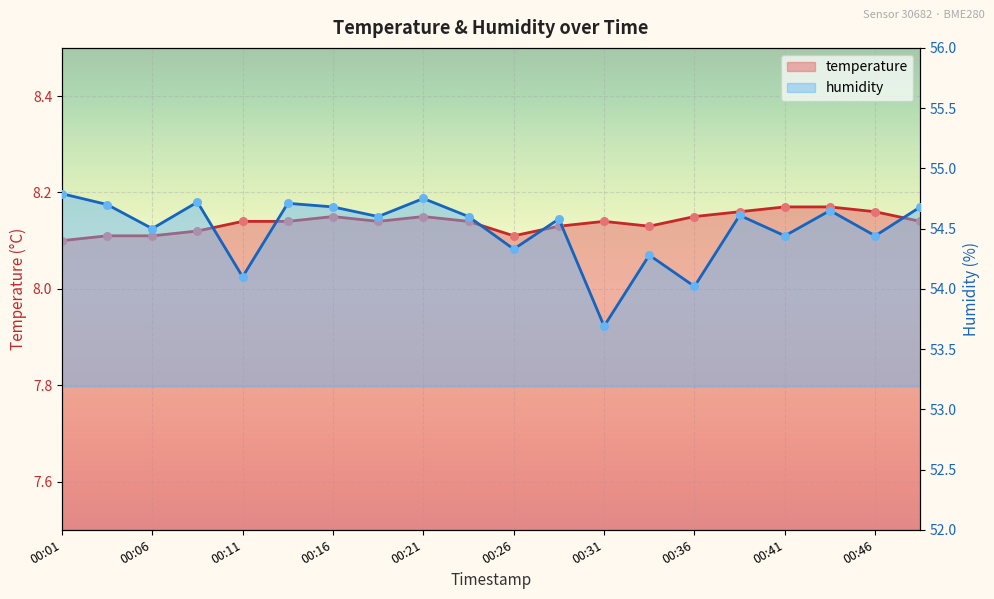

Which series has the largest total across all categories?

humidity